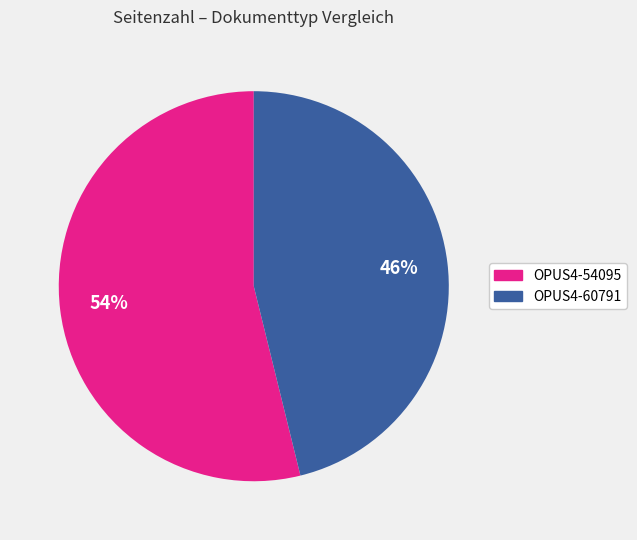

Count the number of slices in the pie.

2